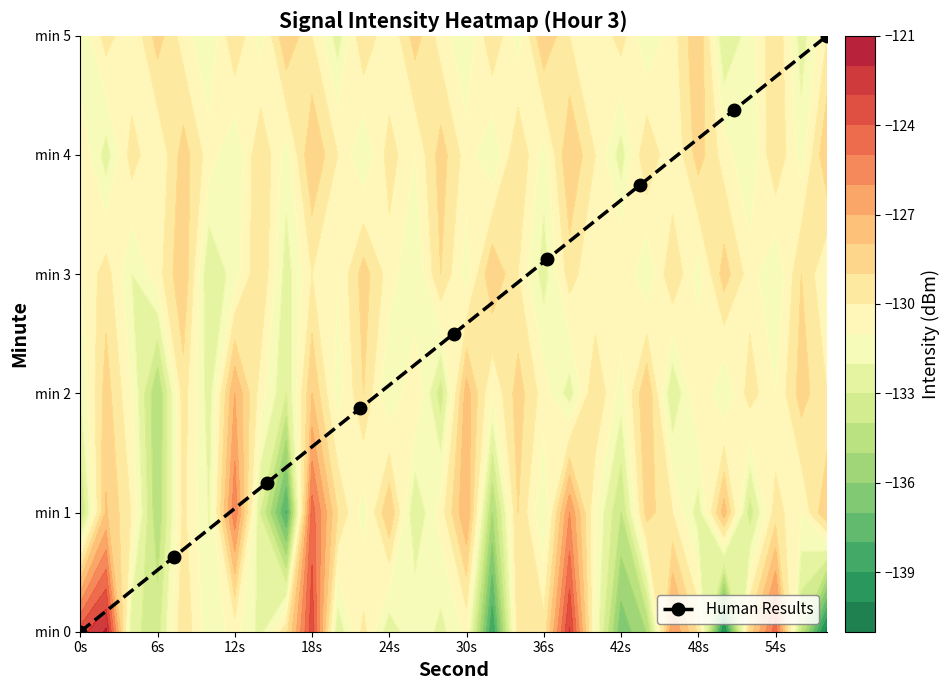

True or false: the data shows 2.4 at 0s.

False